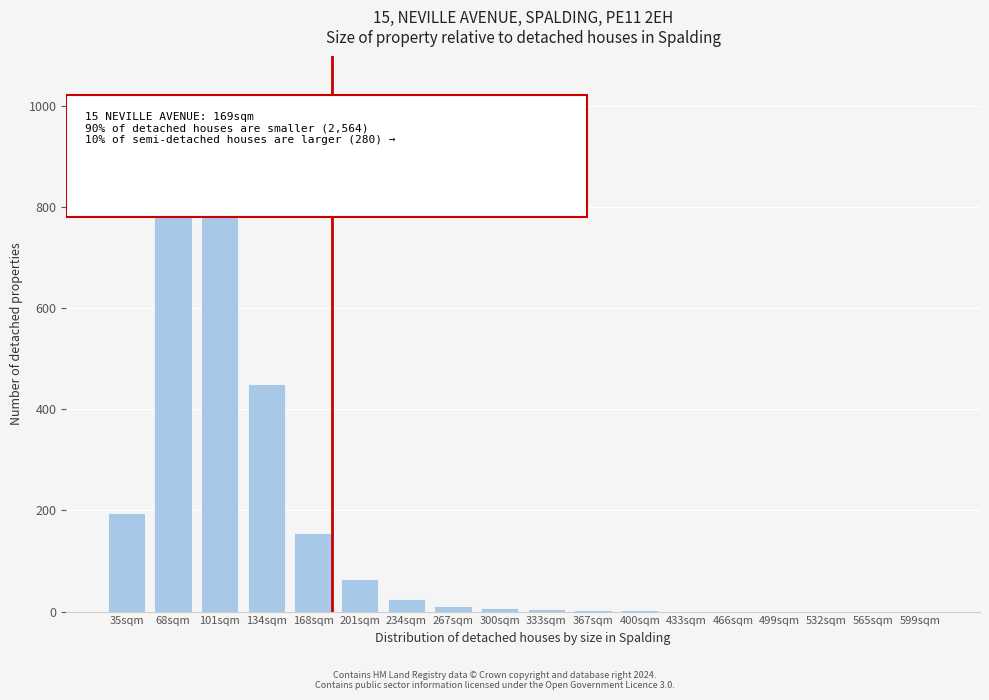

What is the greatest value displayed?

955